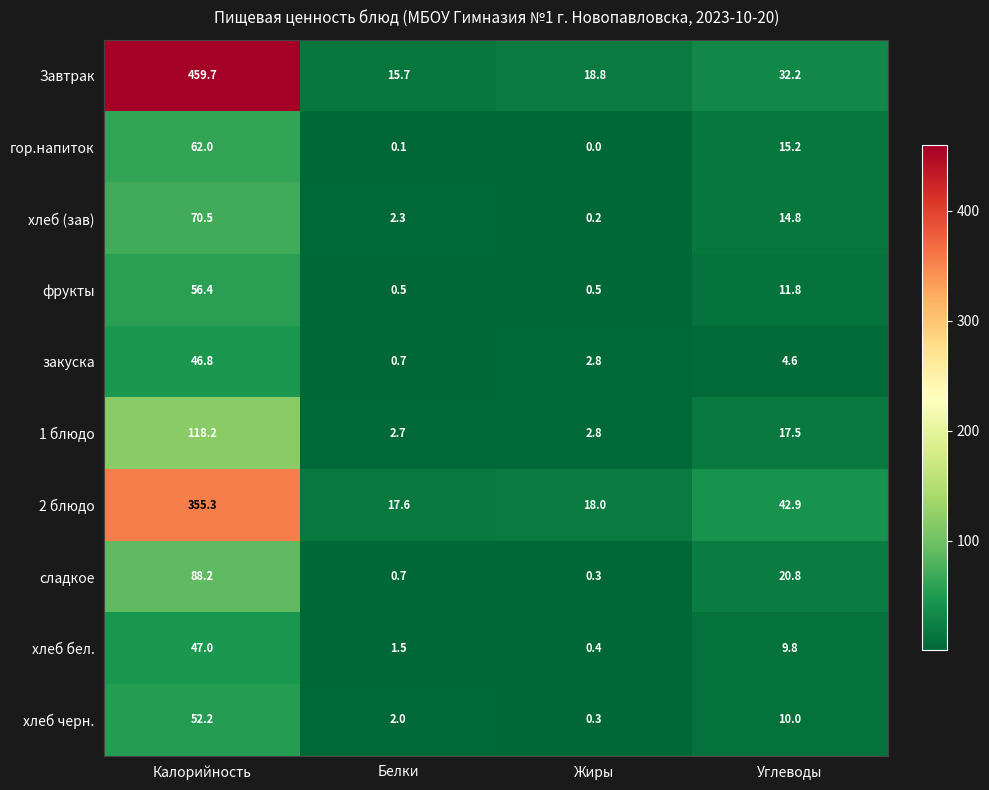

What is the total value across all series at Жиры?

44.1